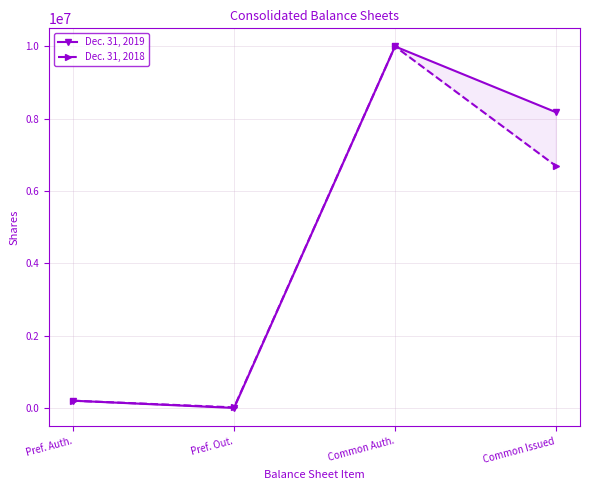

How many categories are shown in the chart?

4